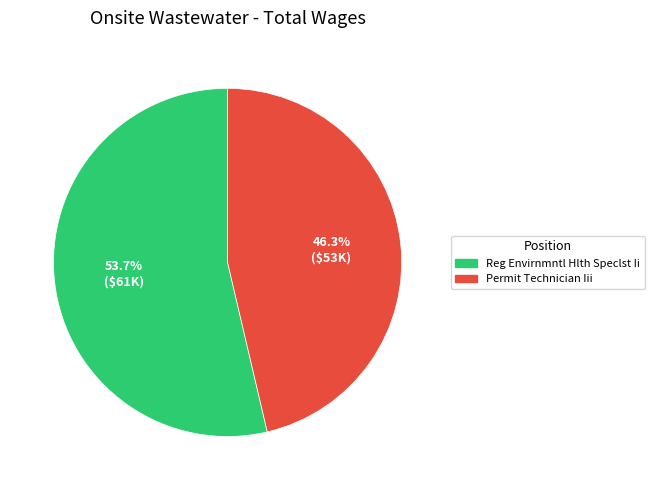

The Permit Technician Iii slice represents 52% of the pie. True or false?

False